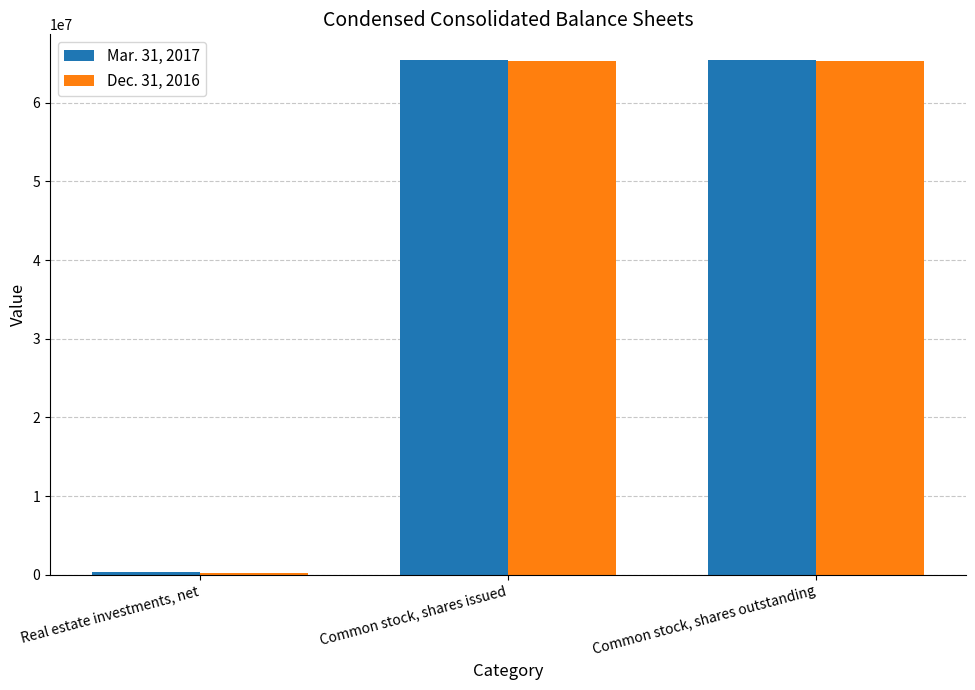

Which series has the largest range (max minus min)?

Mar. 31, 2017